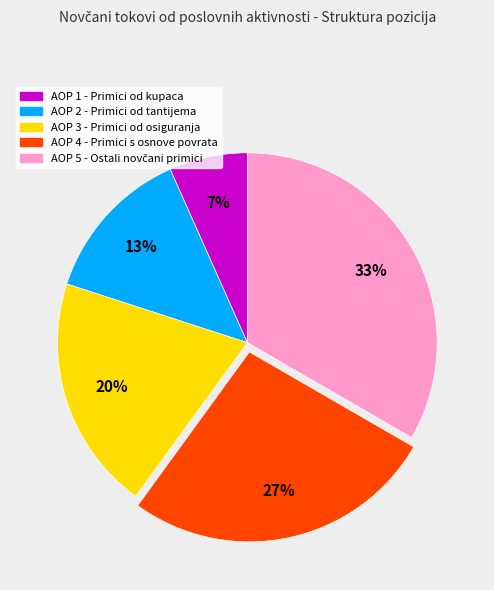

How many segments does this pie chart have?

5